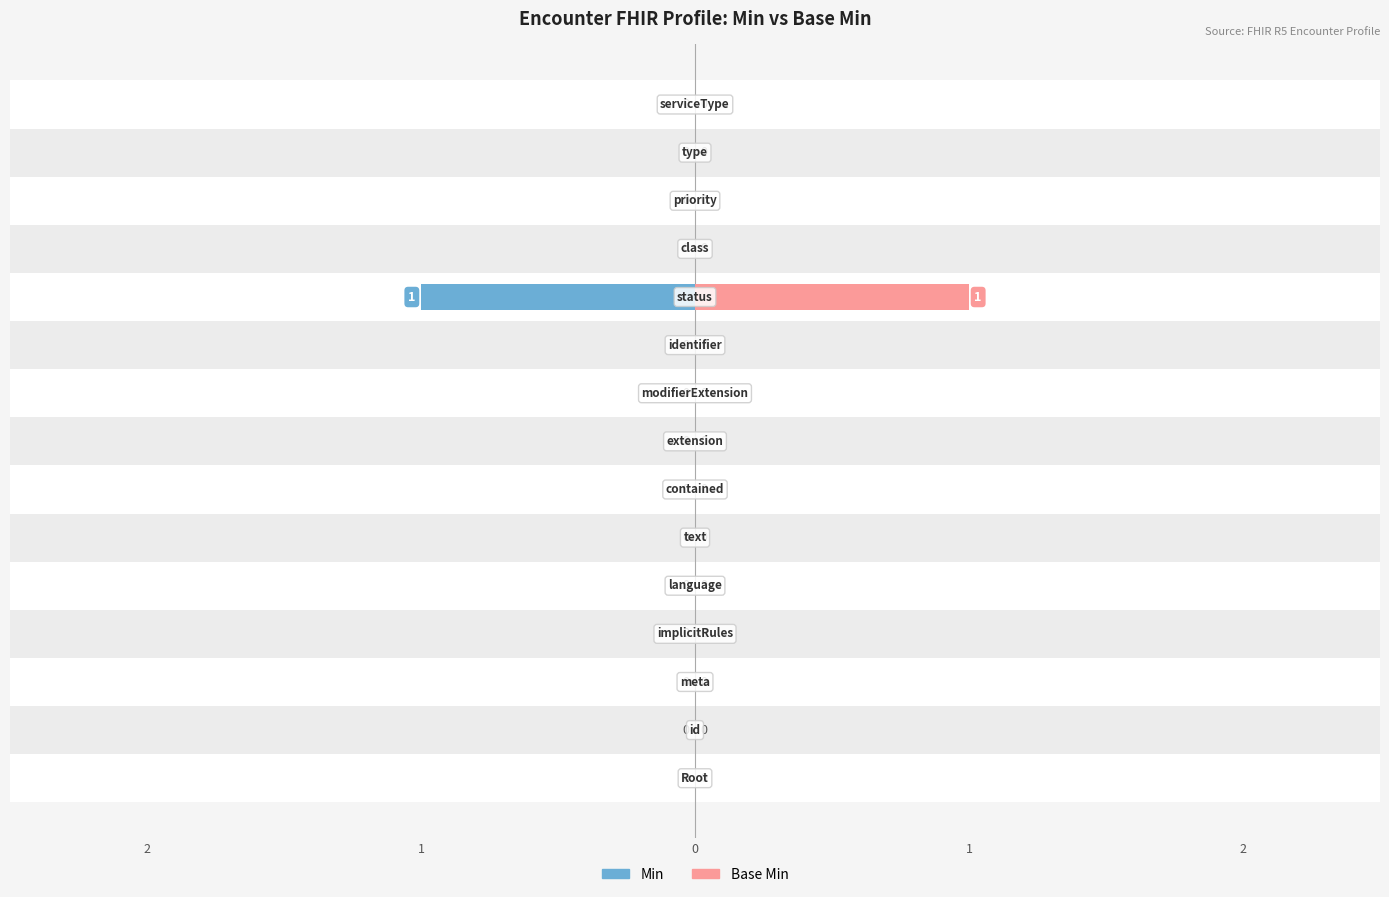

Is the value of Min at 9 greater than the value of Base Min at 12?

No